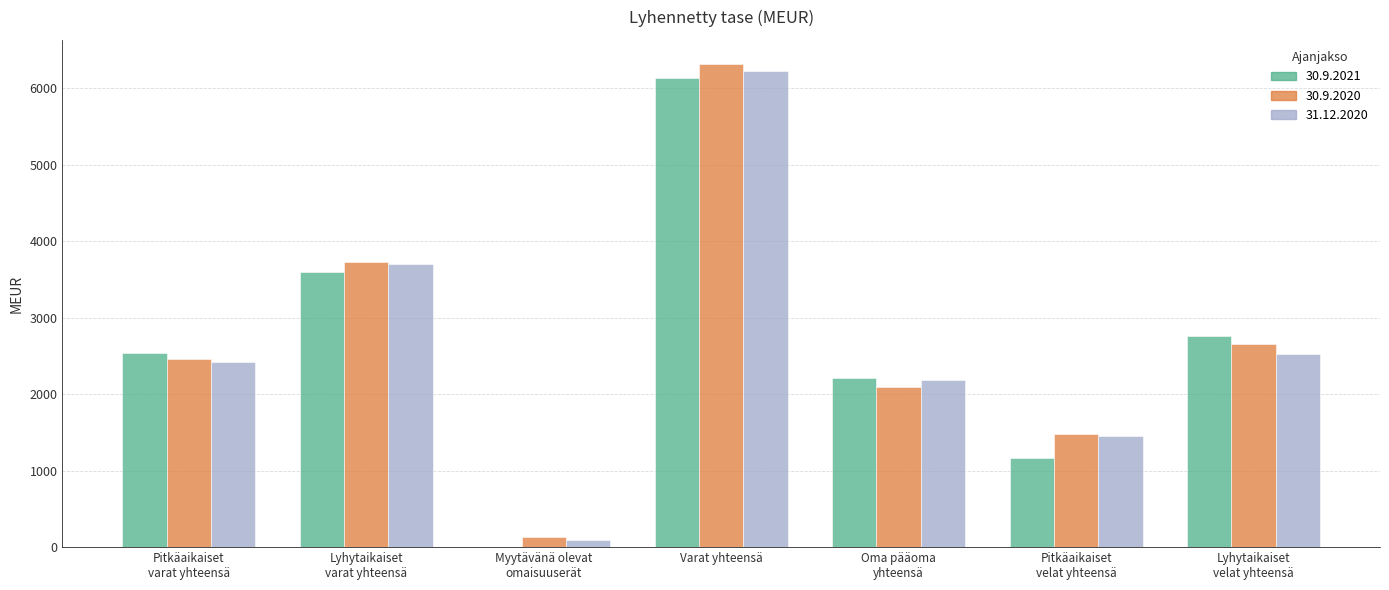

Does the chart contain stacked bars?

No